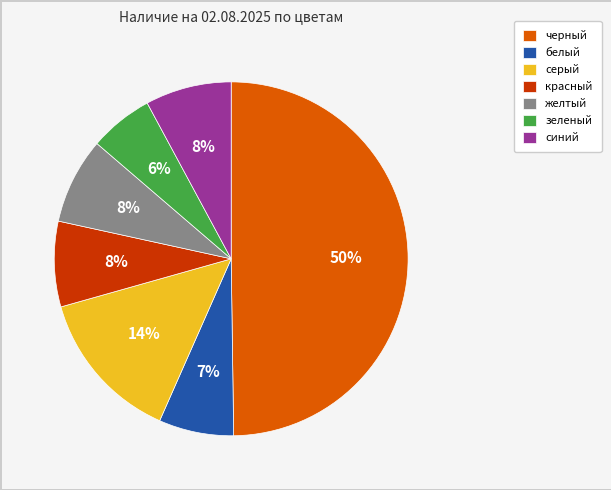

Between зеленый and желтый, which is larger?

желтый